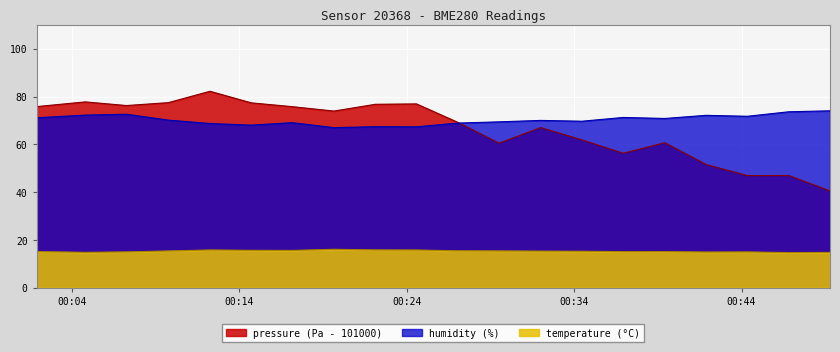

True or false: humidity (%) and temperature (°C) cross at least once.

False